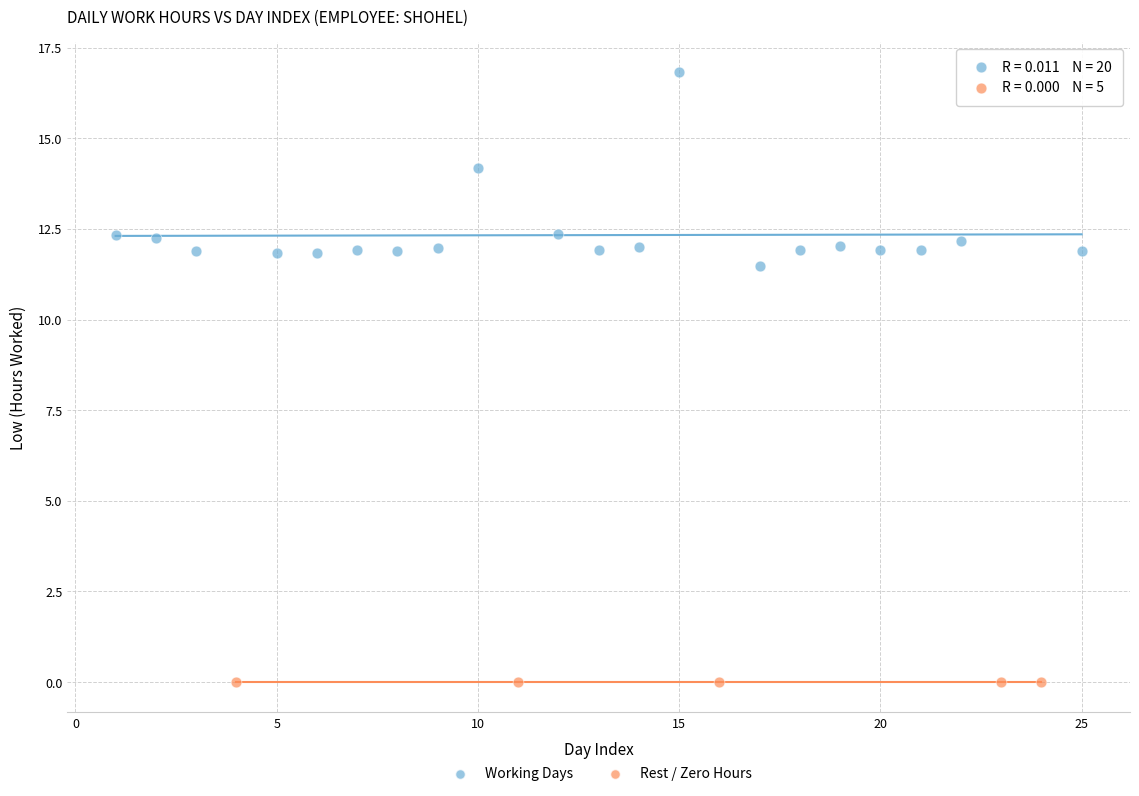

What are all the series names shown in the legend?

Working Days, Rest / Zero Hours